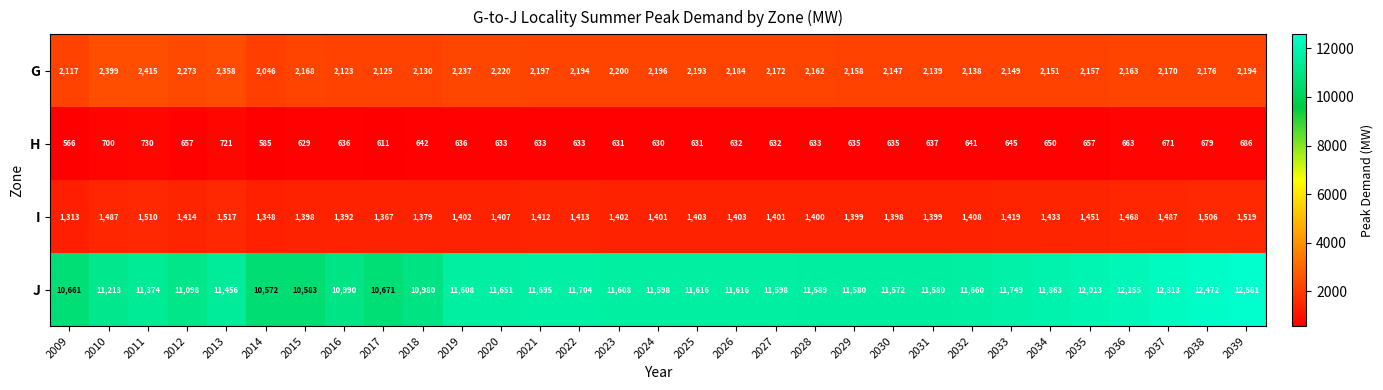

What is the difference between the second highest and minimum values in the J series?

1900